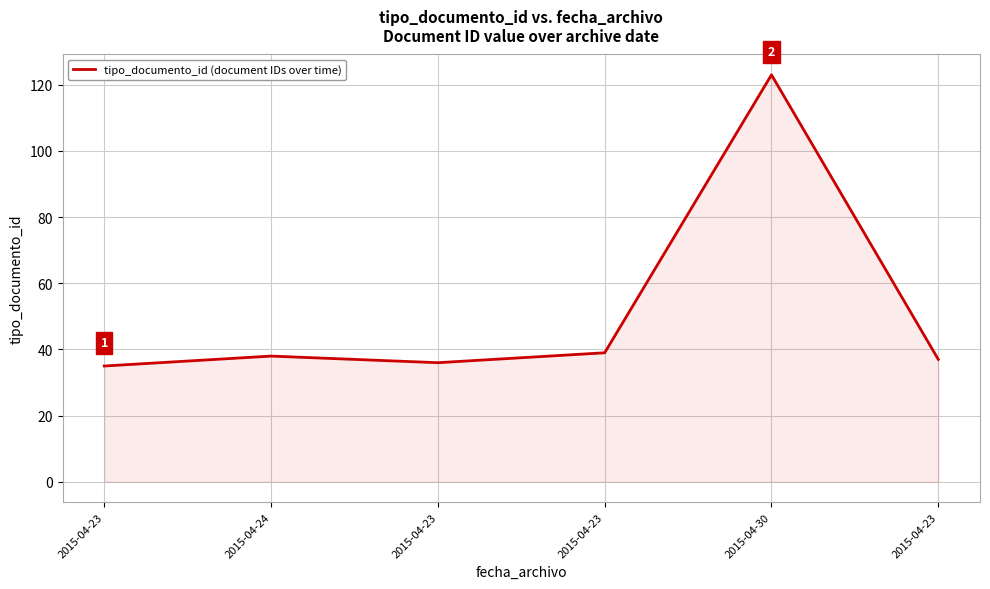

What is the label of the 2nd point from the left?

2015-04-24